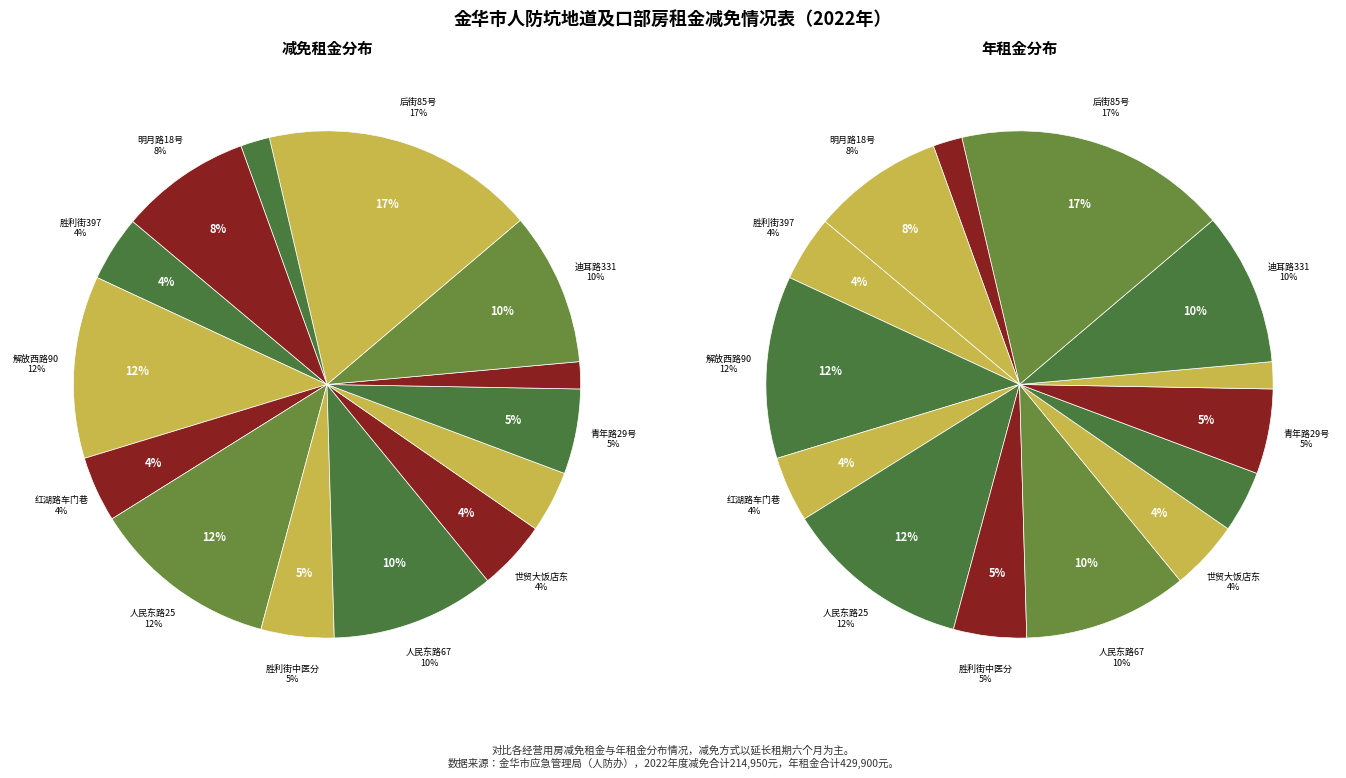

To the nearest percent, what portion does 世贸大饭店东南角 represent?

4%